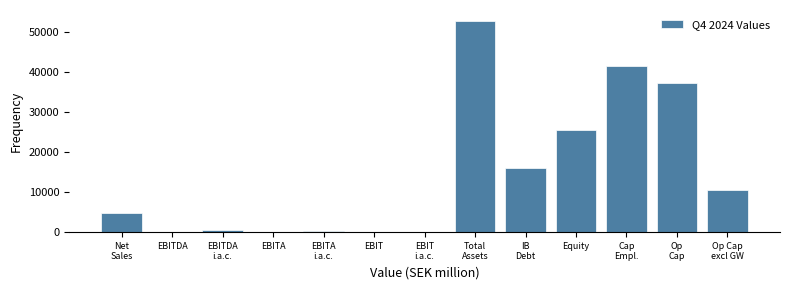

The chart shows a value of 0 at EBITA. True or false?

True